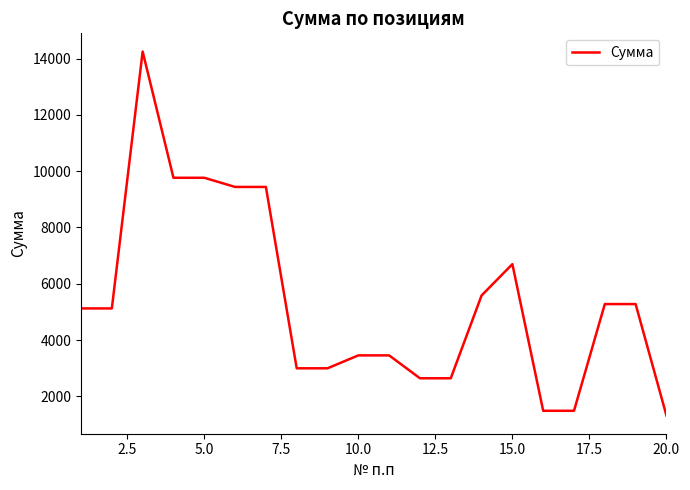

What is the greatest value displayed?

14249.0